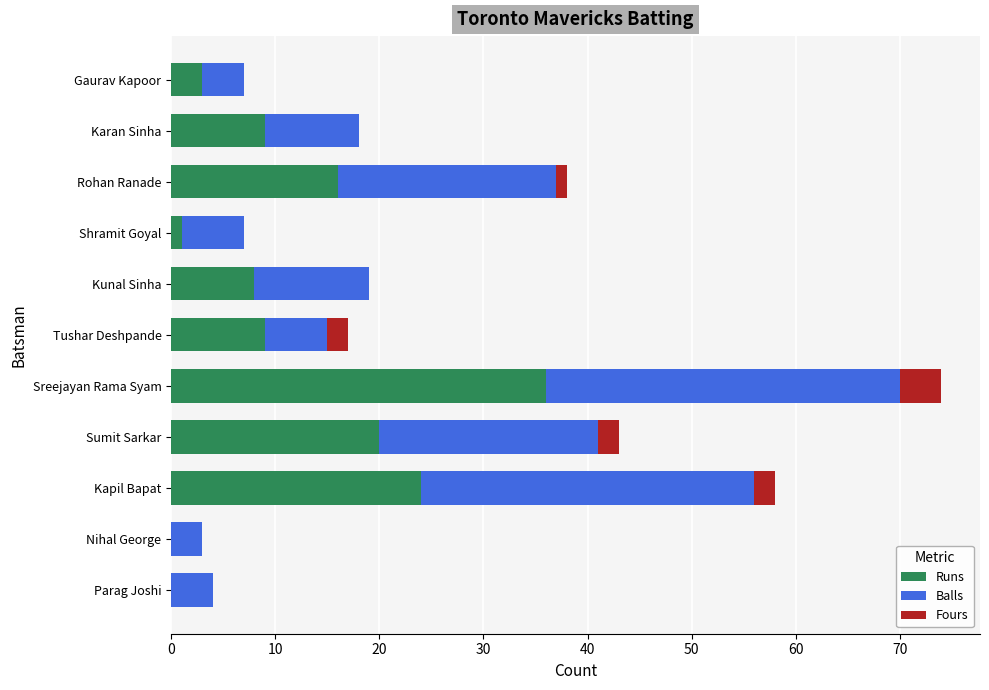

What is the highest value of the Runs series?

36